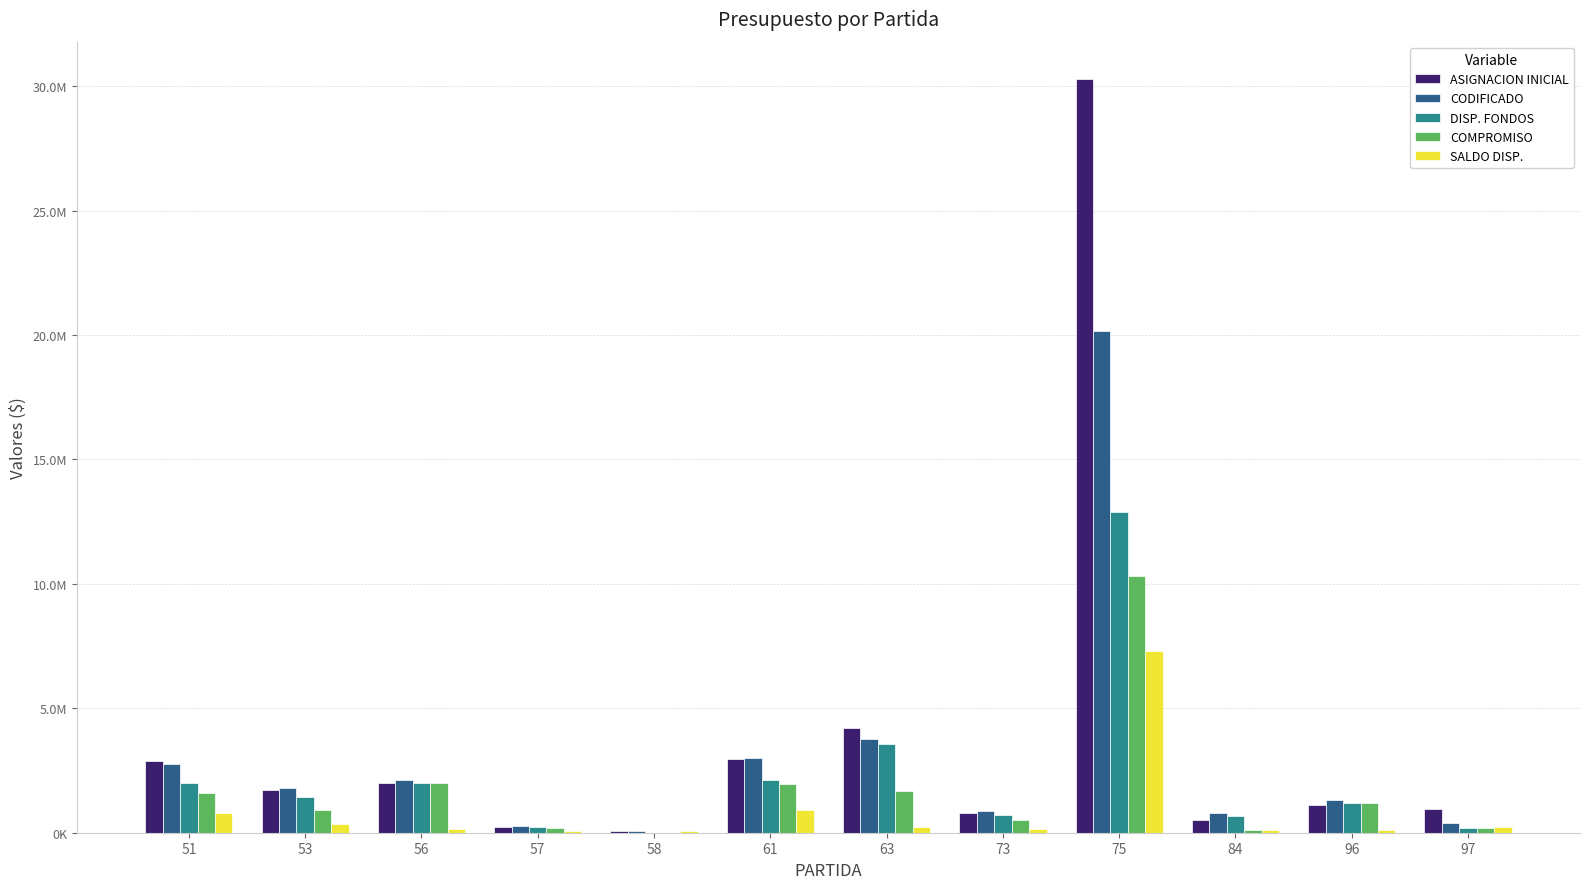

What are all the series names shown in the legend?

ASIGNACION INICIAL, CODIFICADO, DISP. FONDOS, COMPROMISO, SALDO DISP.